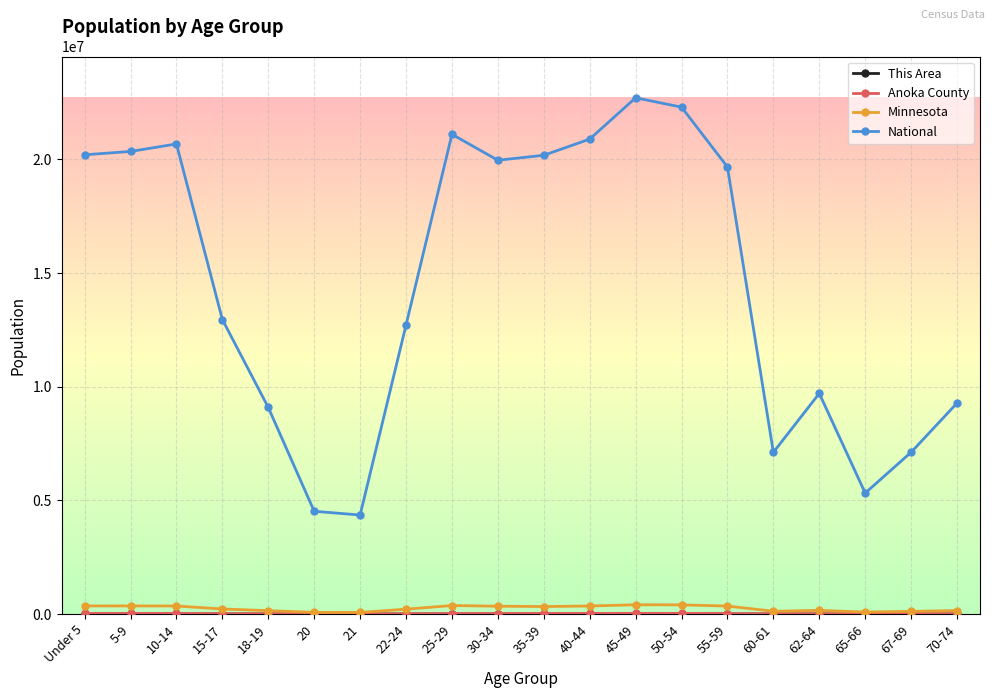

Where is National nearest to the value 13531442?

15-17